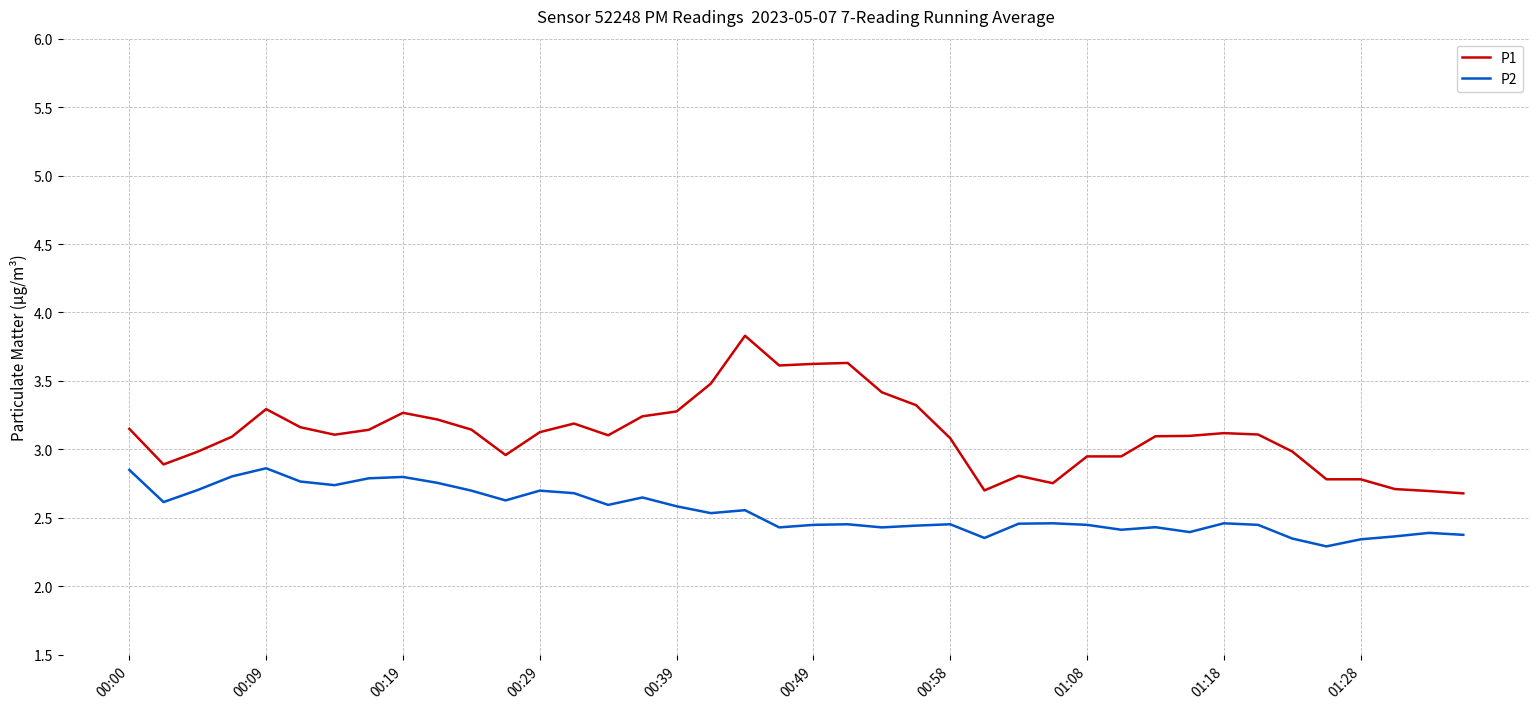

How many lines are shown in the chart?

2